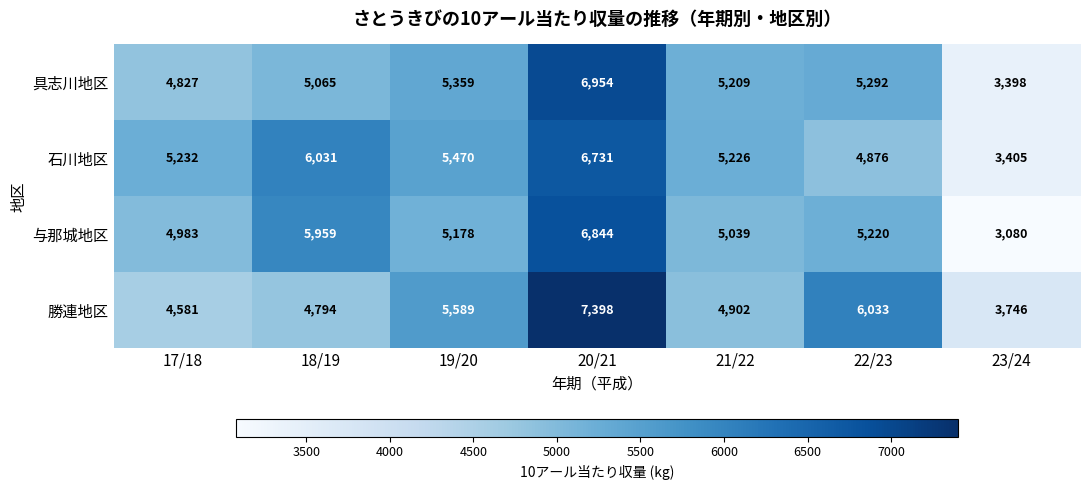

Is it true that 勝連地区 equals 2447 at 18/19?

False